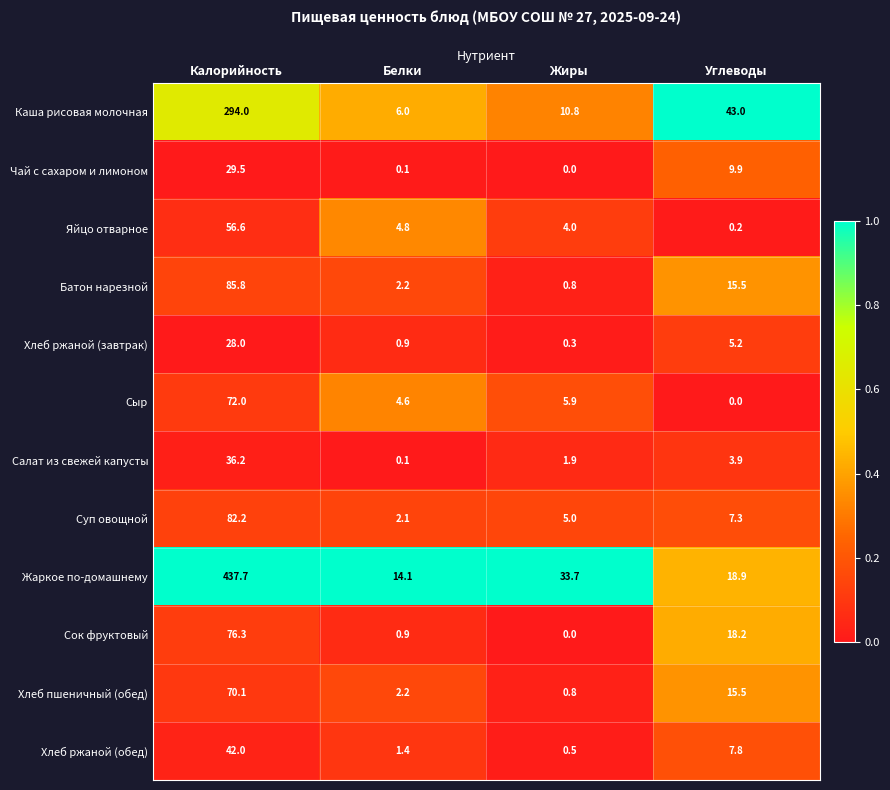

How many series are shown in this chart?

12